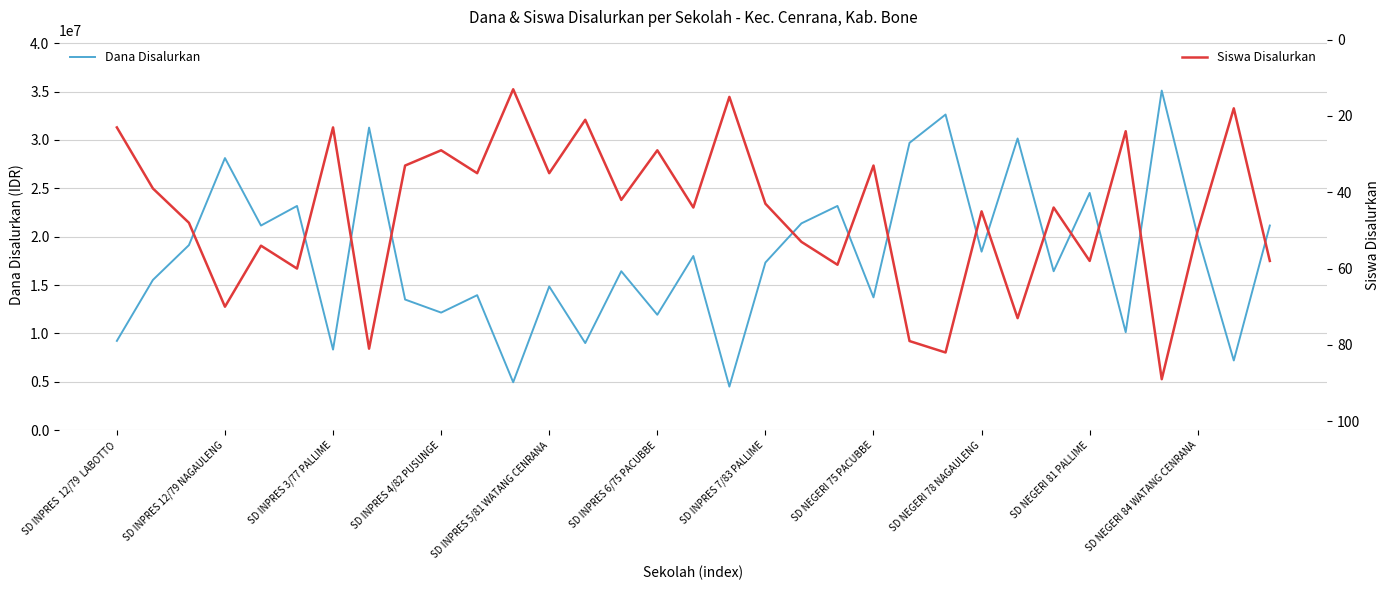

How many categories are shown in the chart?

33